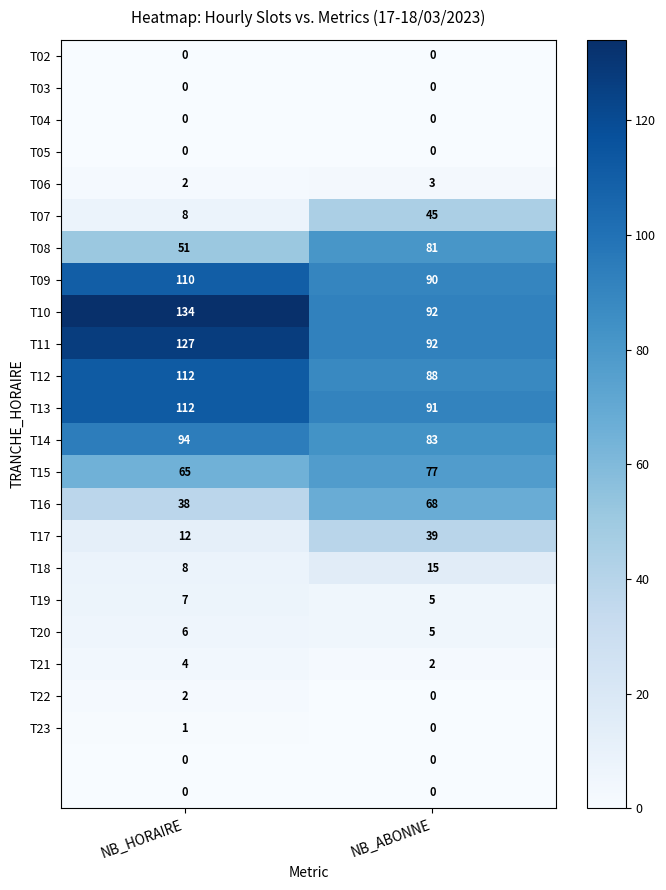

At how many categories does at least one series exceed 49?

2